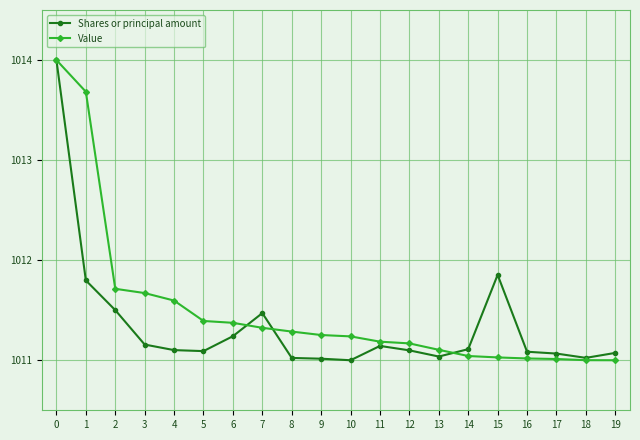

Which series changed the most between 2 and 14?

Value